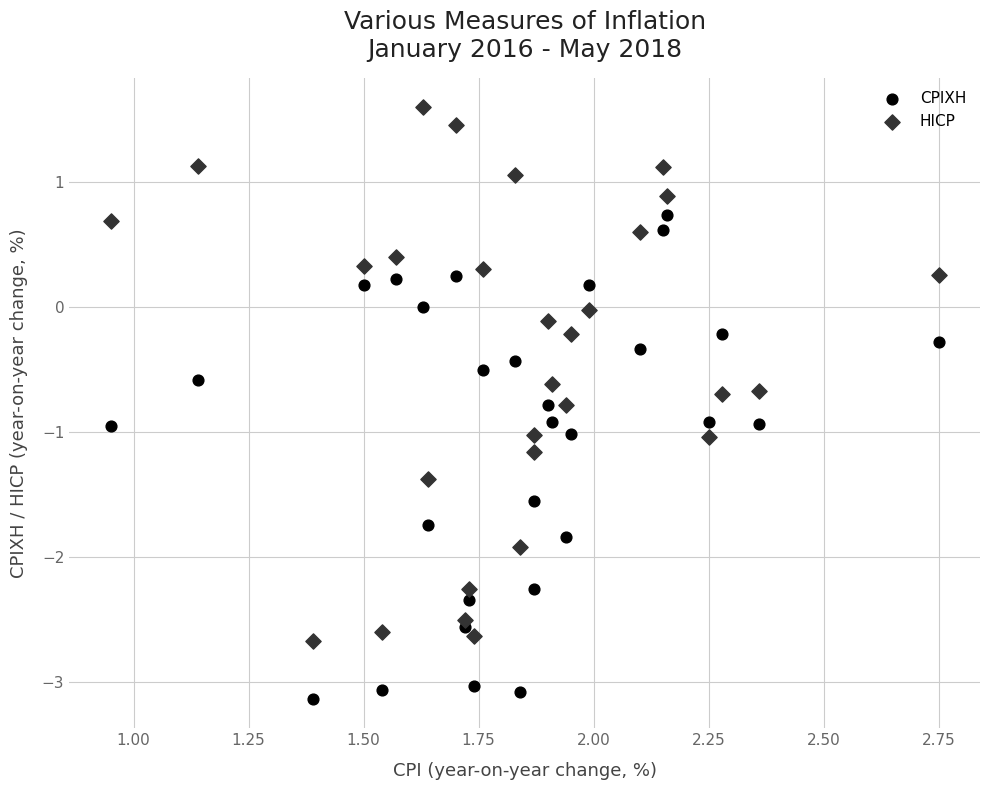

What are all the series names shown in the legend?

CPIXH, HICP